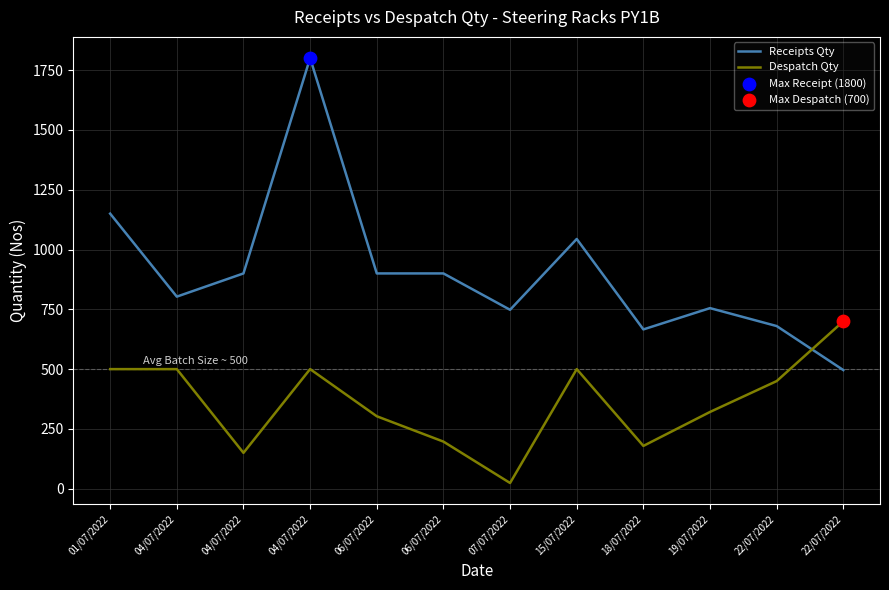

Is the value of Despatch Qty at 04/07/2022 greater than the value of Receipts Qty at 19/07/2022?

No